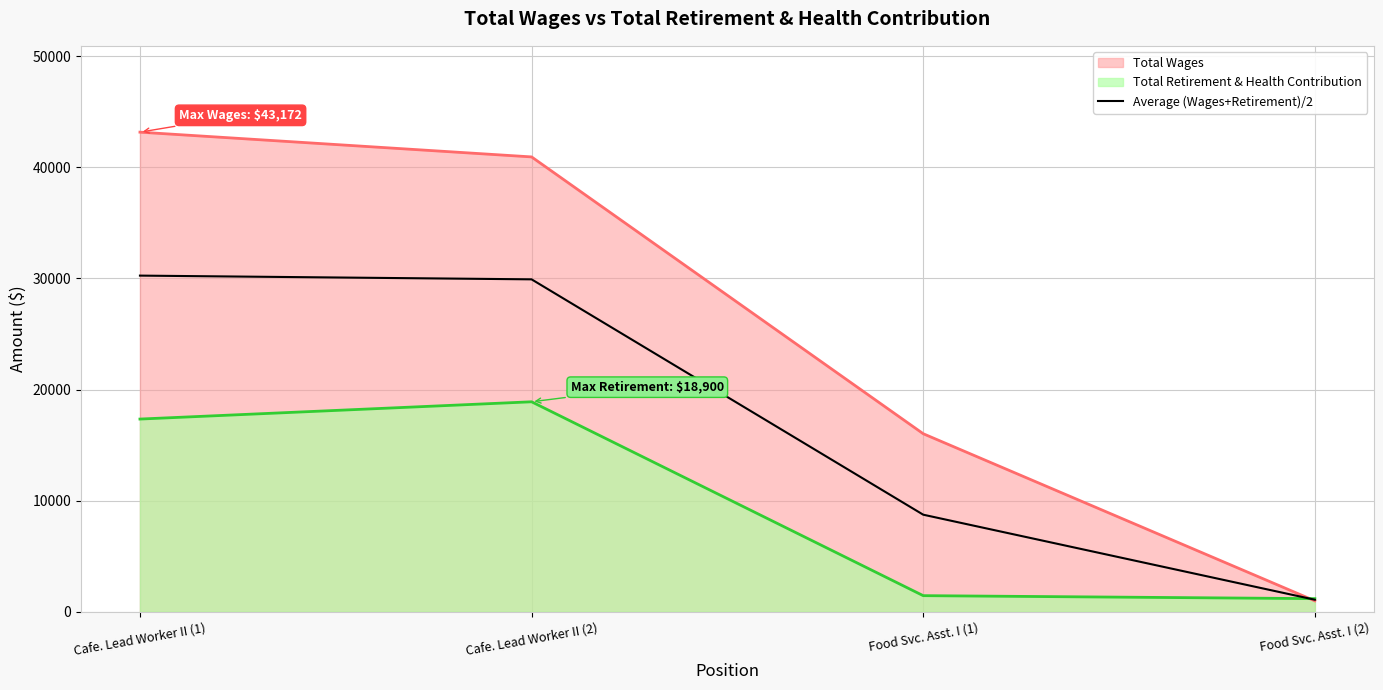

The chart shows a value of 10913.5 at Cafe. Lead Worker II (1). True or false?

False